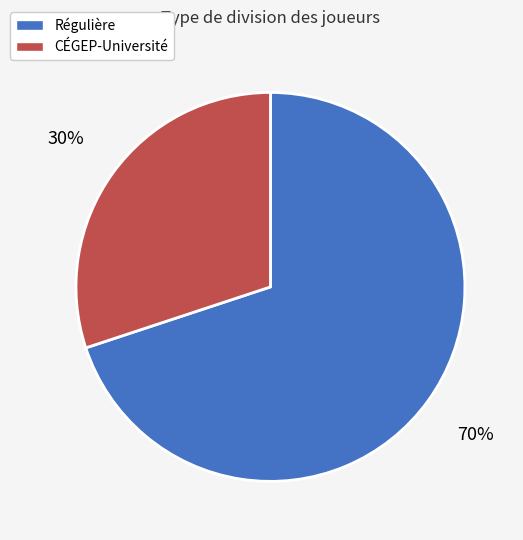

What percentage is the Régulière slice, to the nearest percent?

70%